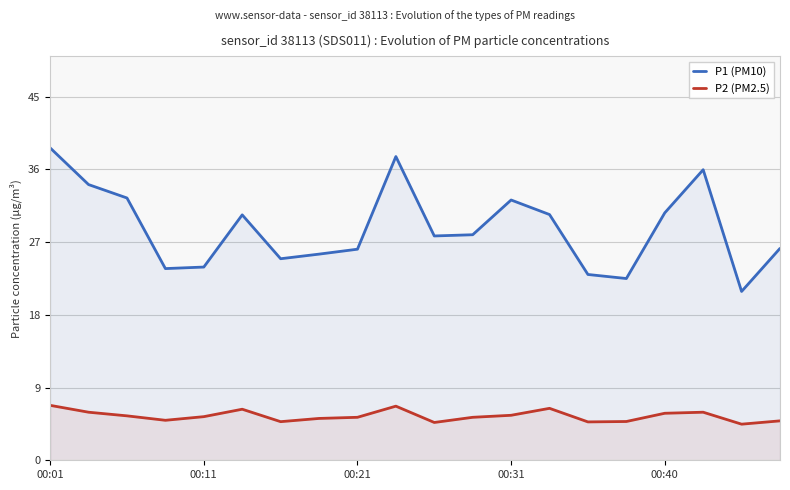

What is the difference between the maximum and second lowest values in the P1 (PM10) series?

16.2